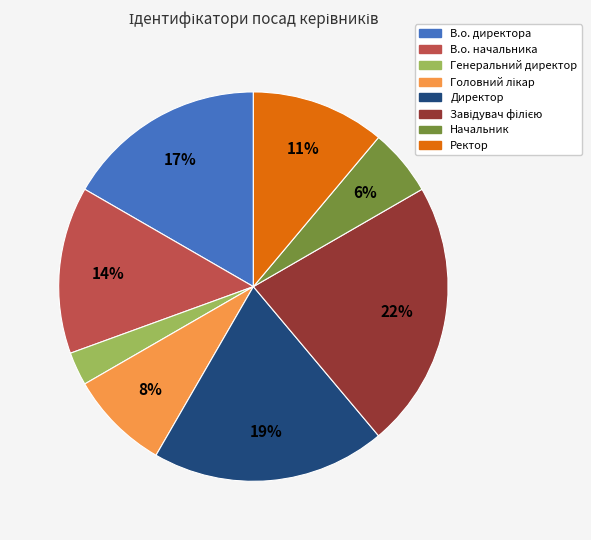

Is Генеральний директор the majority of the pie?

No